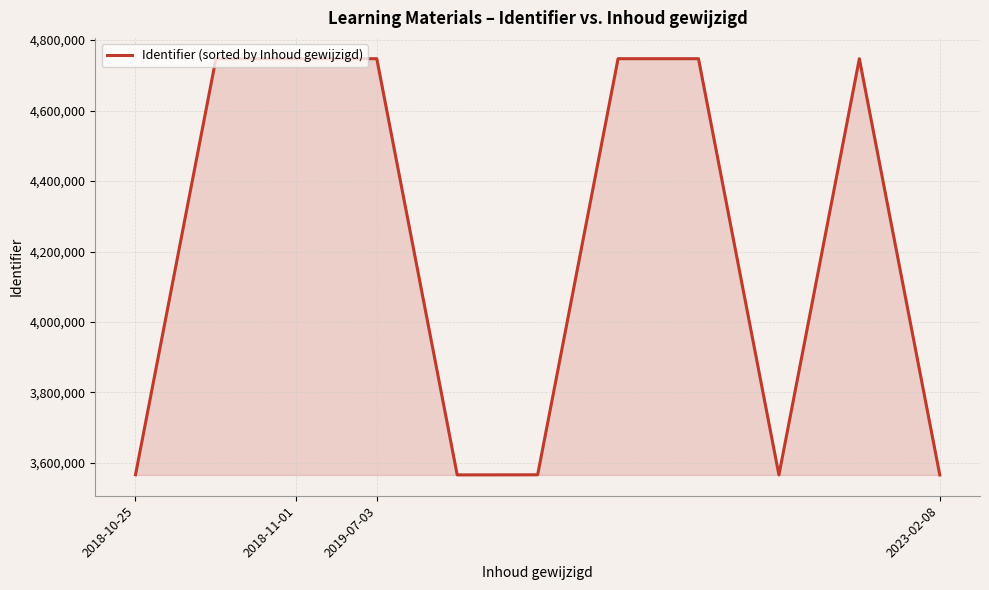

What is the difference between the maximum and minimum values?

1181280